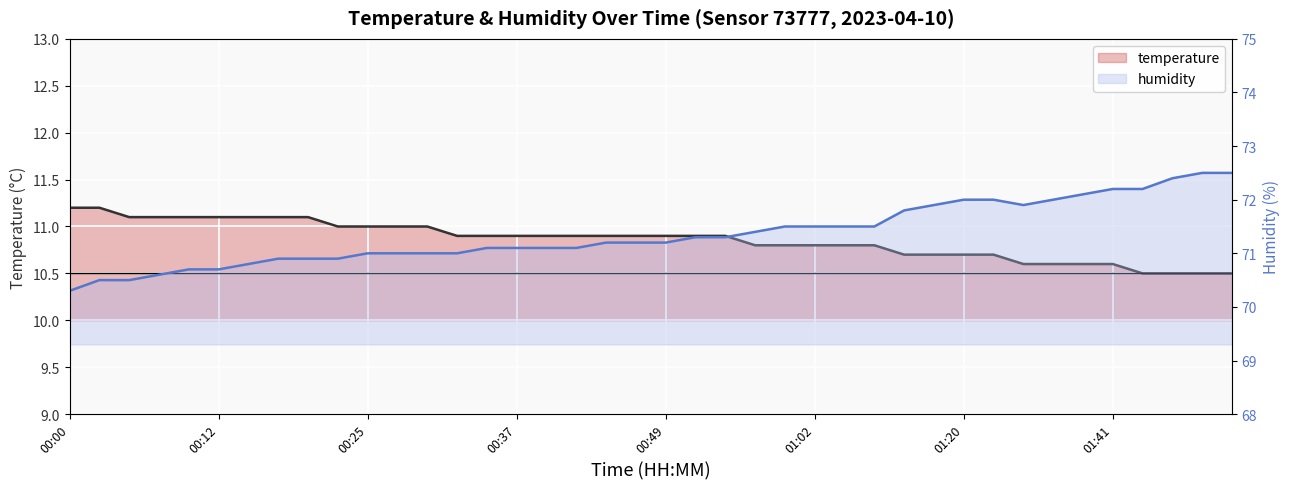

What is the difference between the maximum and minimum values in the humidity series?

2.2